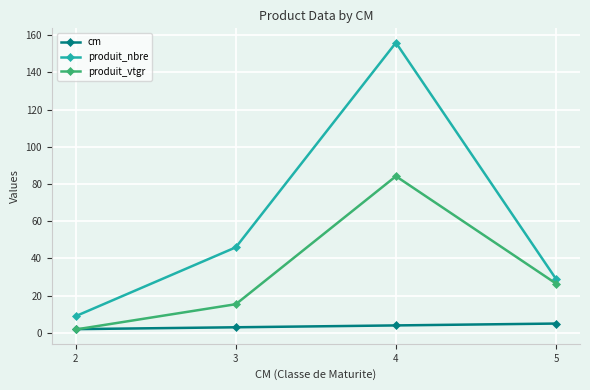

Between which two adjacent categories do produit_vtgr and cm first intersect?

2 and 3